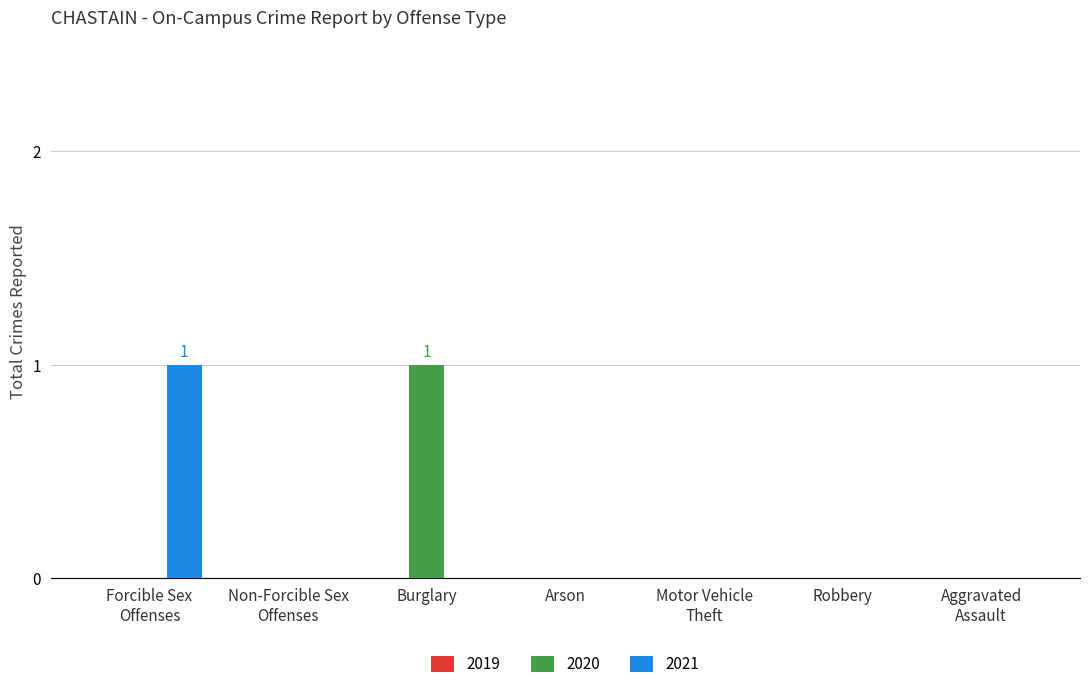

How many groups of bars are there?

7